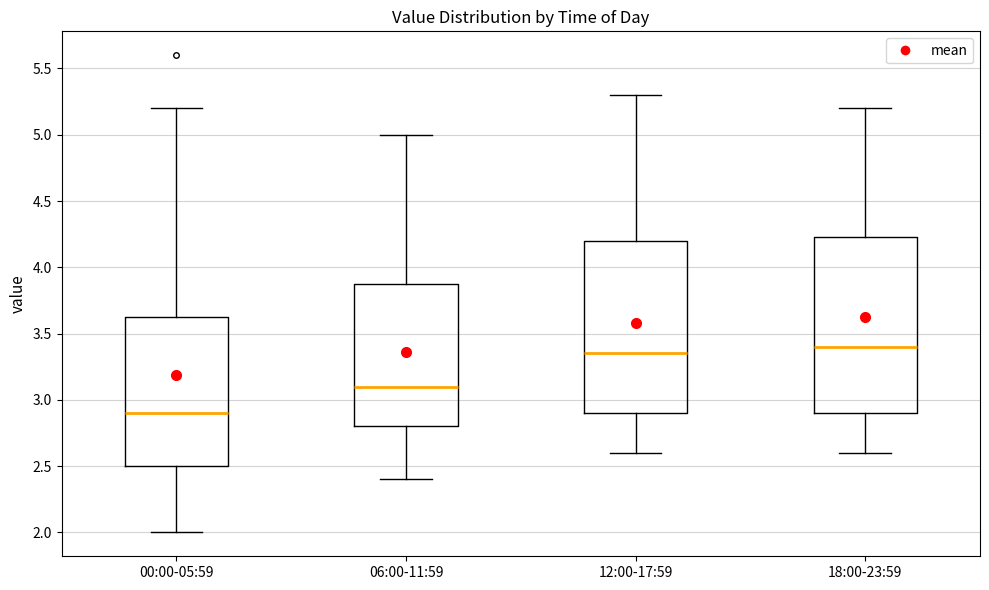

Where is the lower edge of the box for 06:00-11:59 on the y-axis? The values are not printed on the chart, so give them approximately, as read against the axis.

2.80